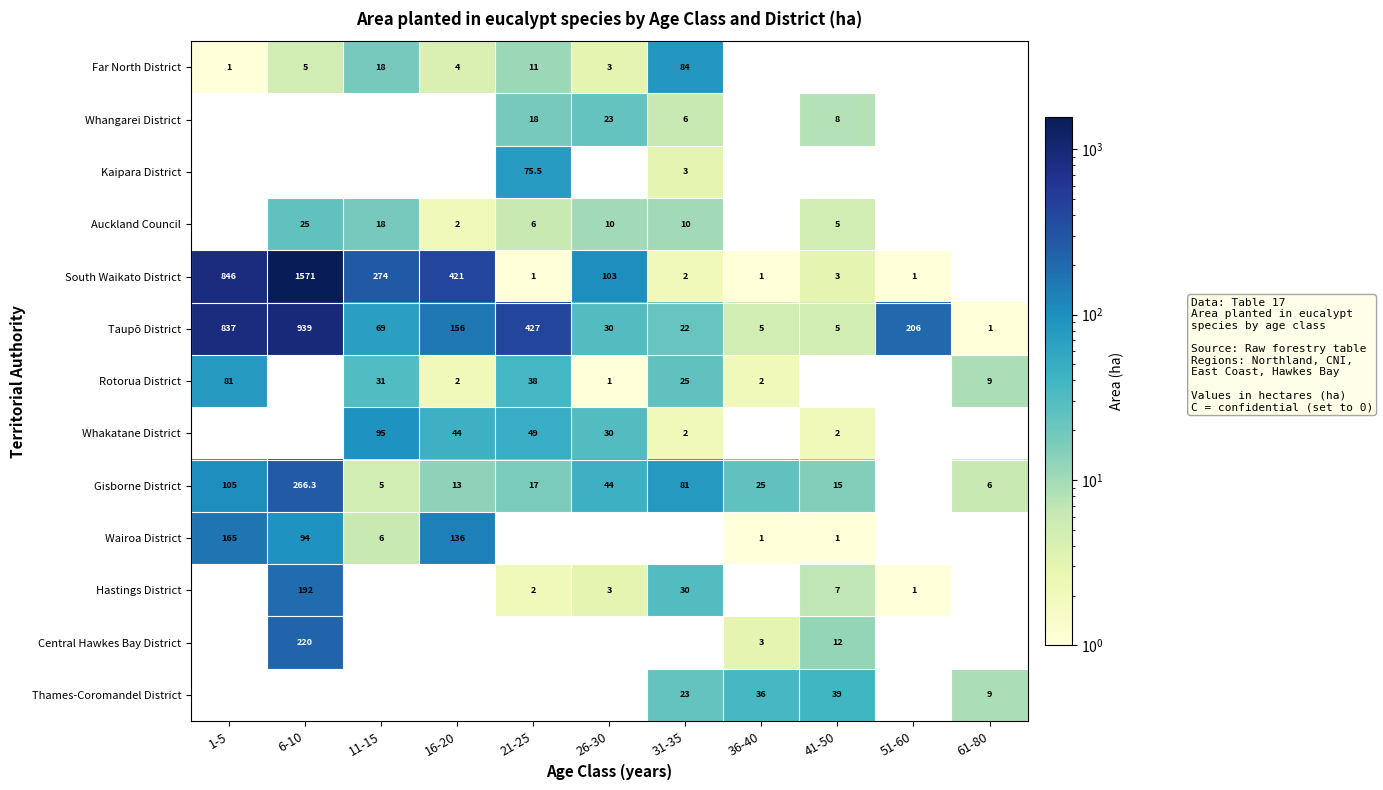

Is it true that Whangarei District equals 23.0 at 26-30?

True